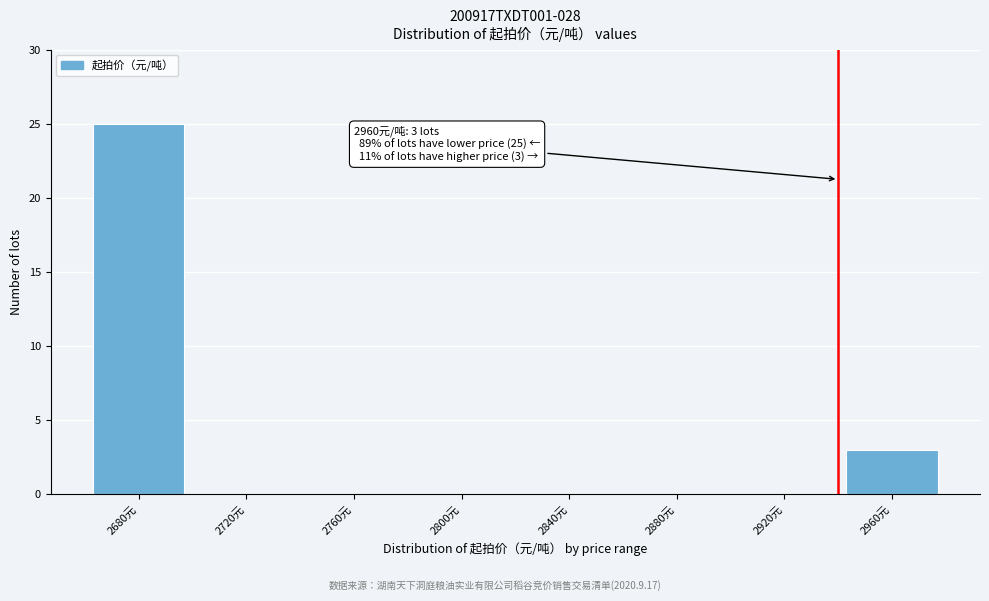

Reading left to right, what are all the values shown in this chart?

2680元=25	2720元=0	2760元=0	2800元=0	2840元=0	2880元=0	2920元=0	2960元=3